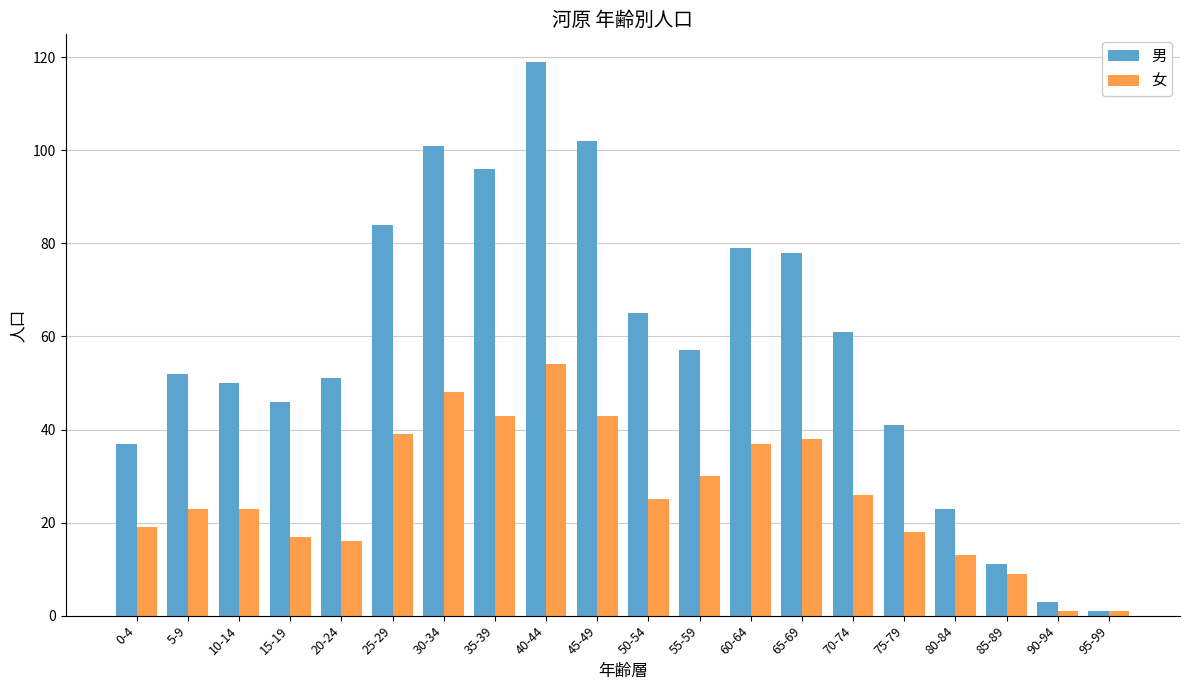

Which series changed the most between 35-39 and 95-99?

男